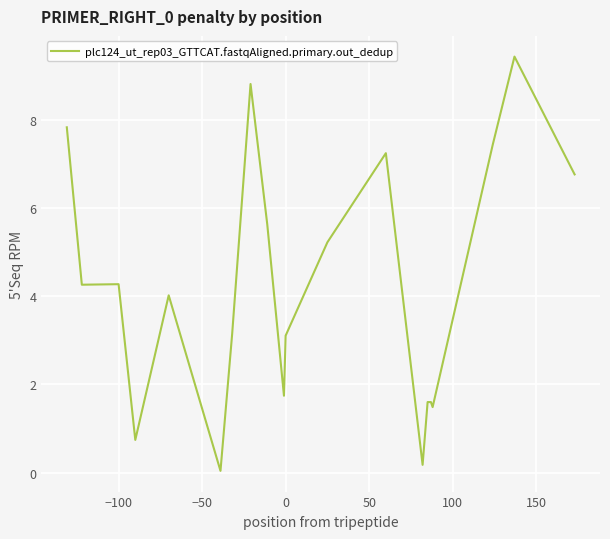

What is the maximum value shown in the chart?

9.4